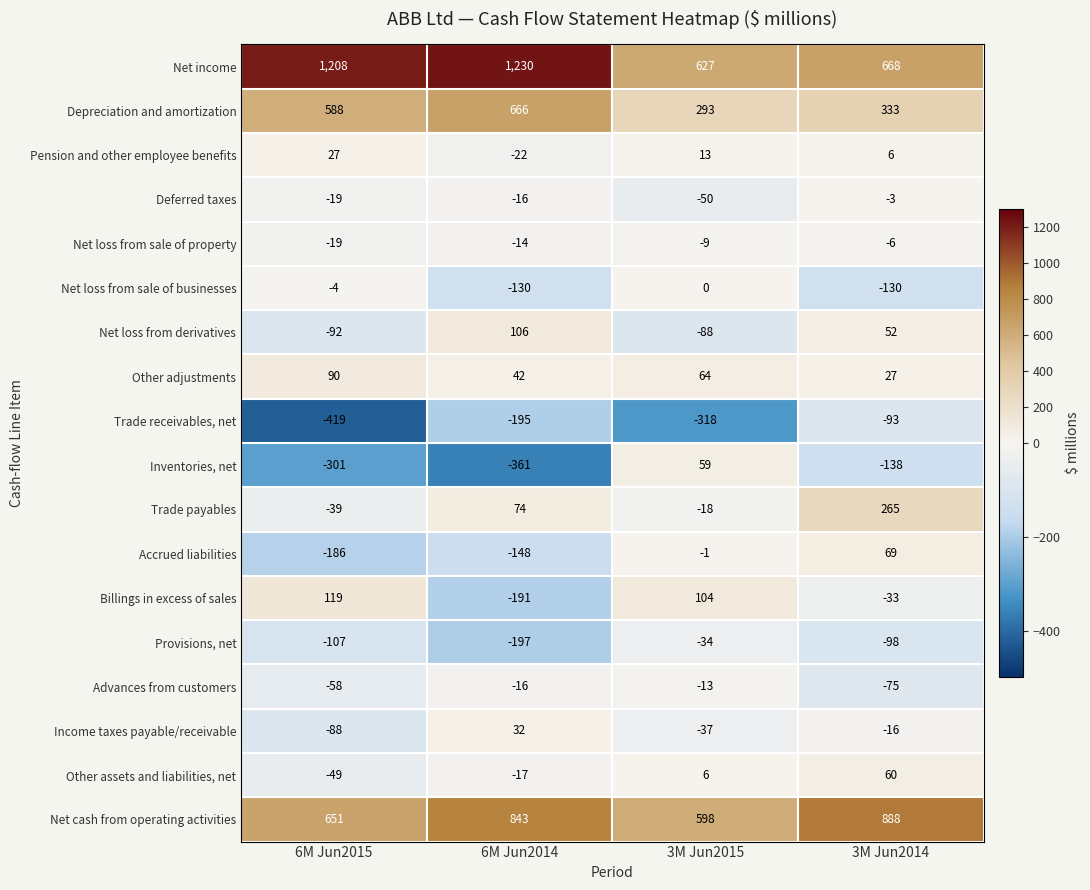

Which category has the highest value across all series?

6M Jun2014